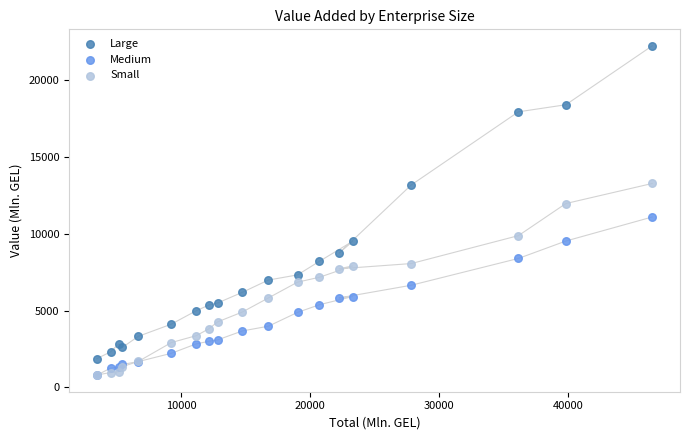

What are all the series names shown in the legend?

Large, Medium, Small